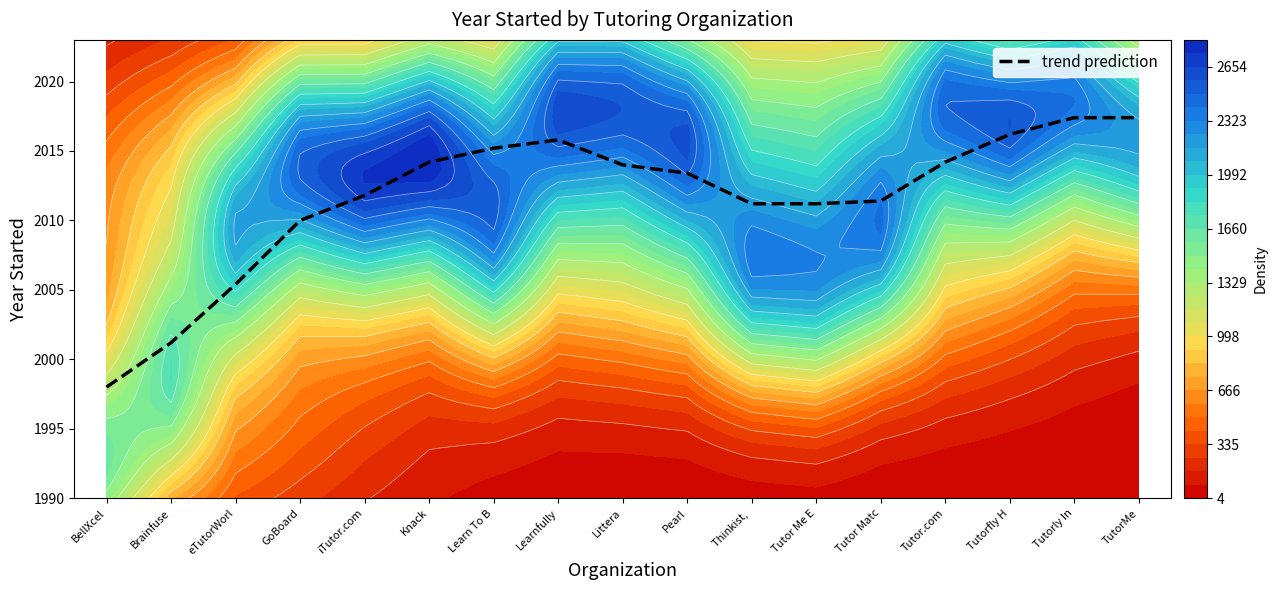

Reading left to right, what are all the values shown in this chart?

1998.0	2001.2	2005.4	2010.0	2011.8	2014.2	2015.2	2015.8	2014.0	2013.4	2011.2	2011.2	2011.4	2014.2	2016.2	2017.4	2017.4